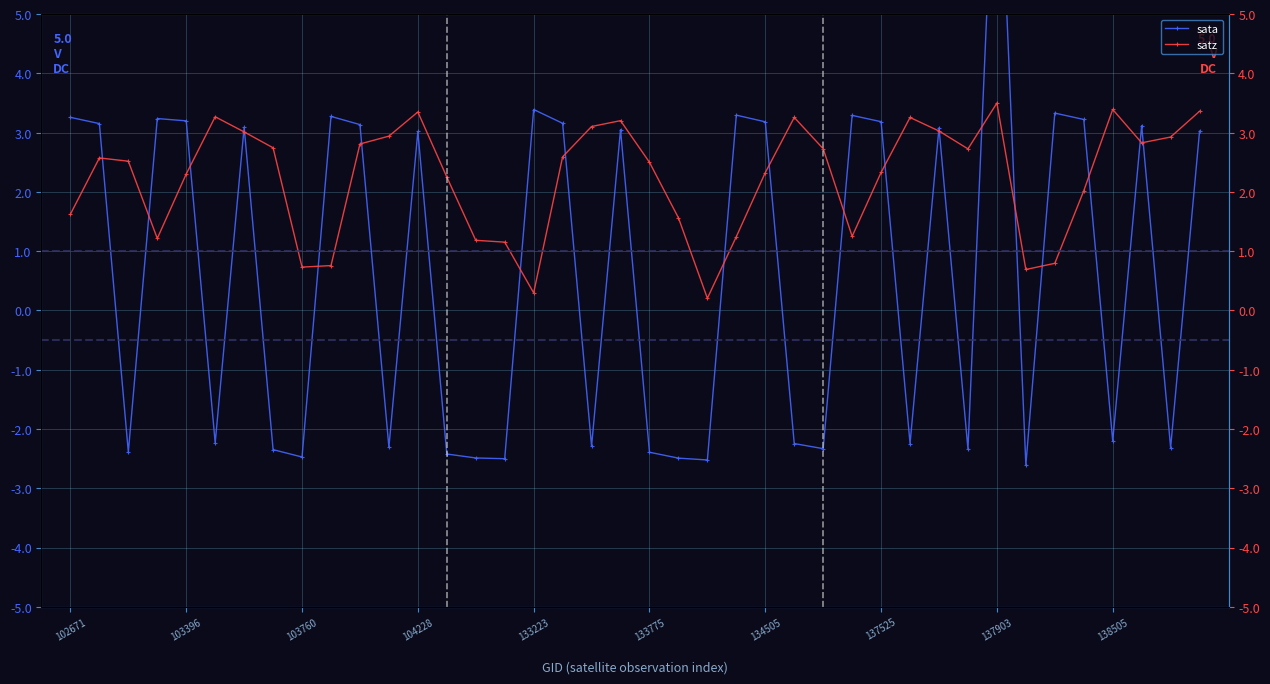

Is it true that sata equals 5.1 at 37?

False